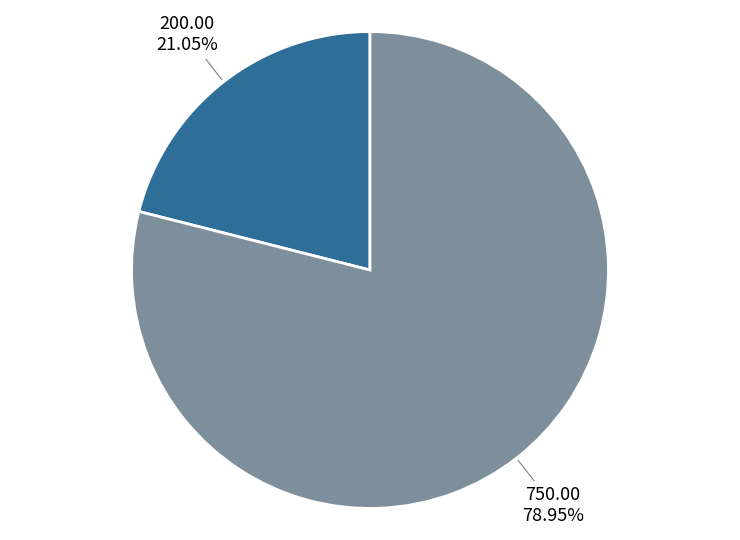

Count the number of slices in the pie.

2